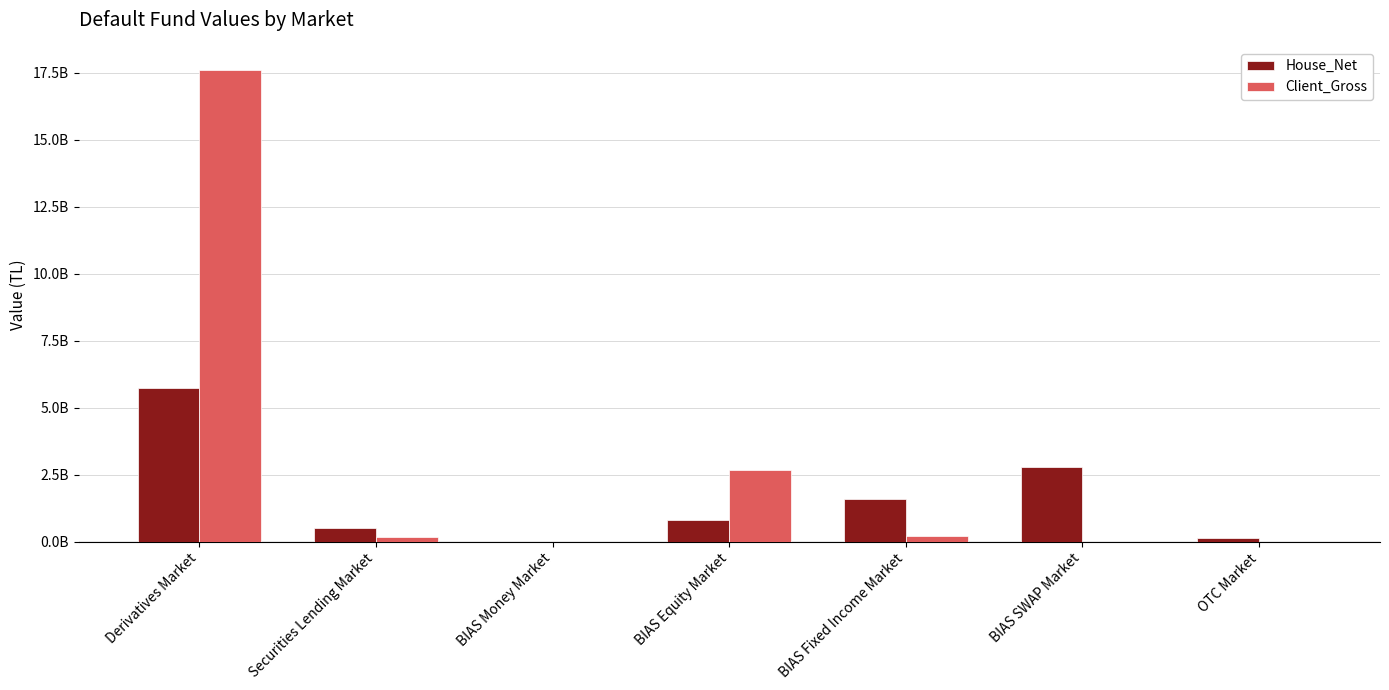

Which category has the highest value across all series?

Derivatives Market